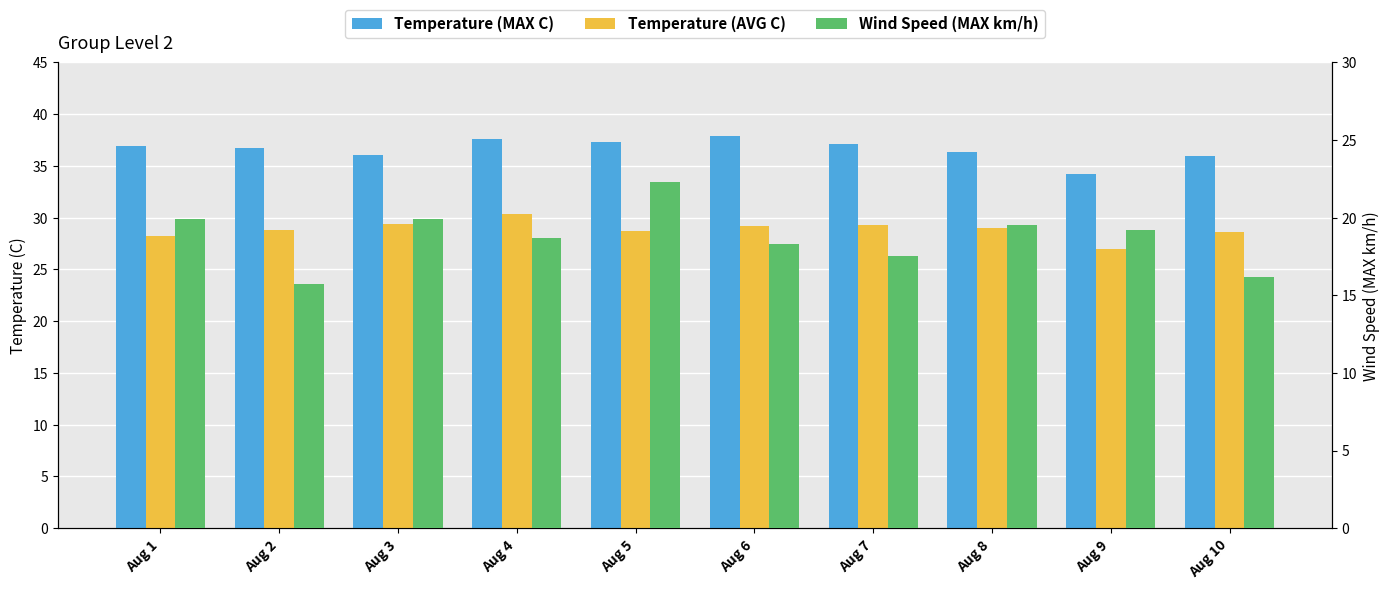

What is the difference between the second highest and second lowest values in the Temperature (MAX C) series?

1.6